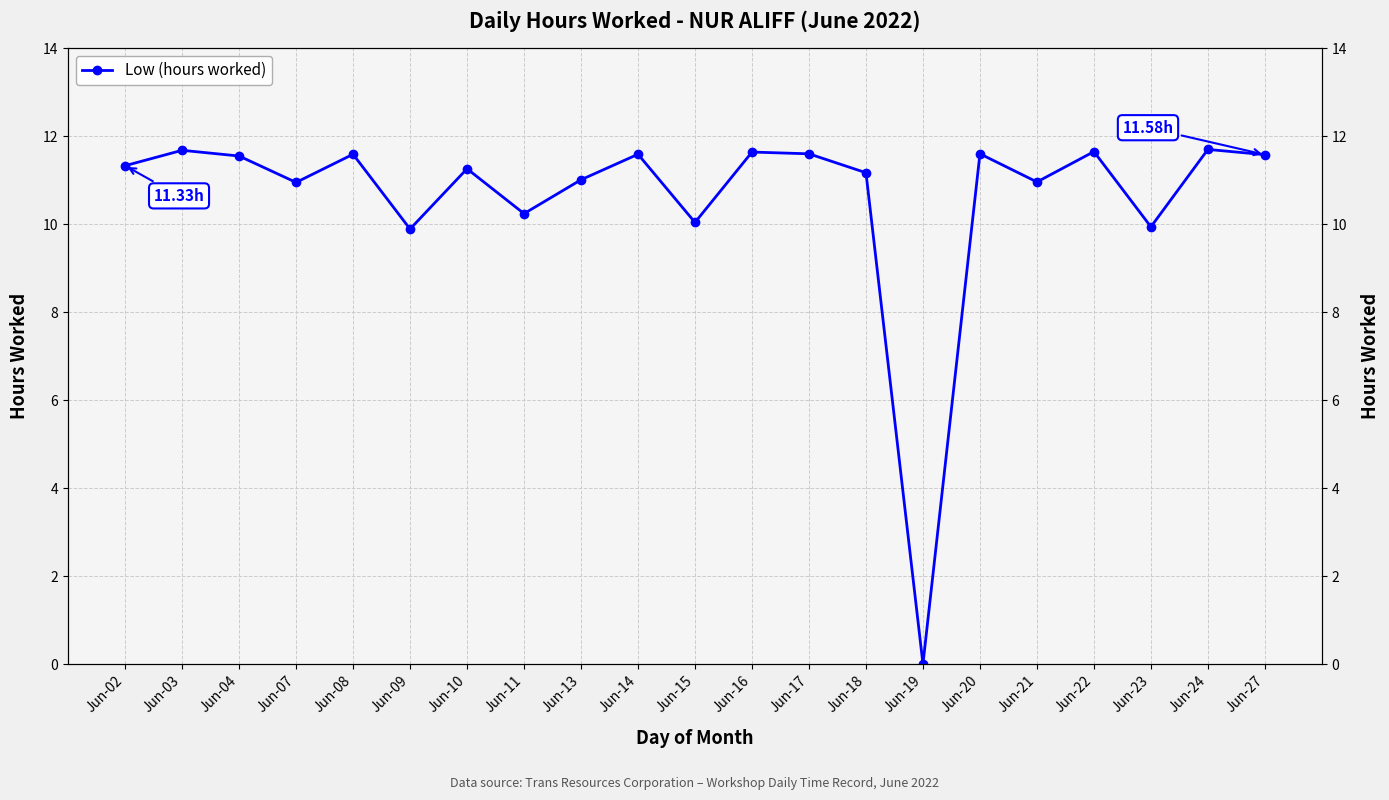

At which label does the data first exceed 11?

Jun-02